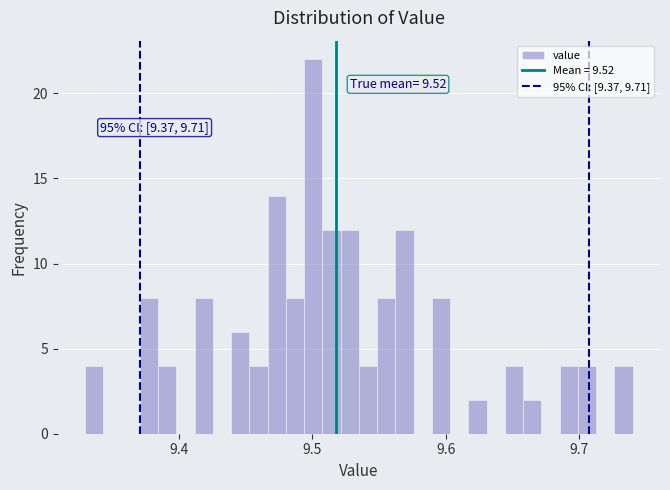

Around what value on the x-axis is the tallest bar? Give the approximate position of its centre, as read against the axis.

9.50